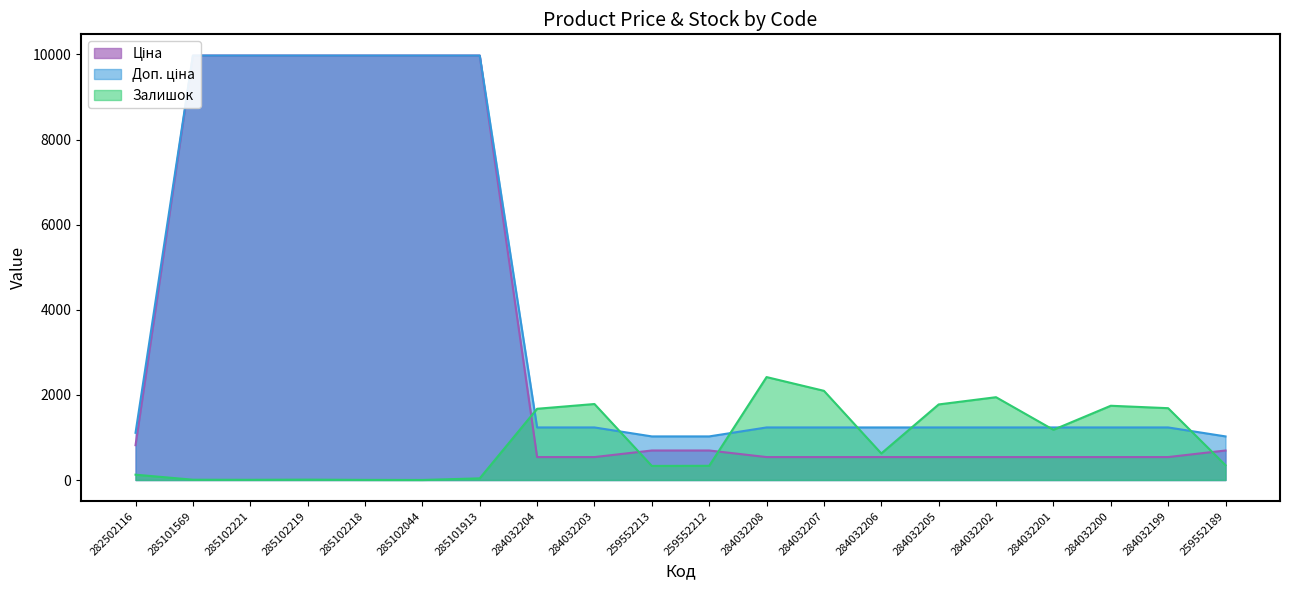

How many data points in Залишок are less than 624?

10